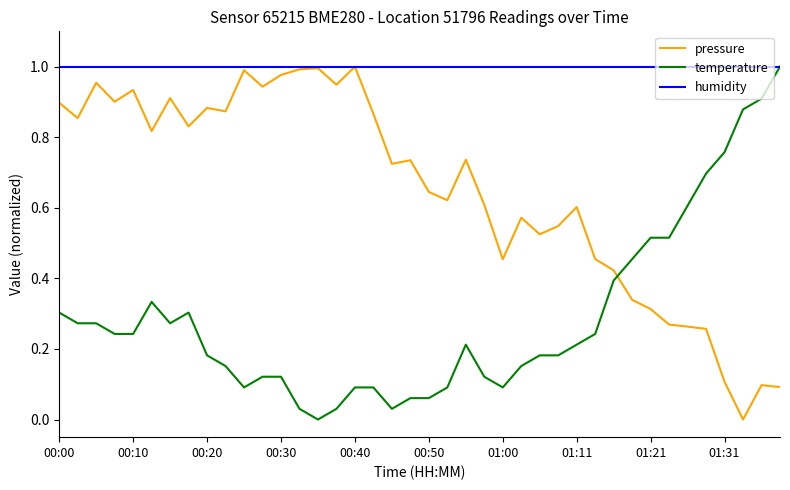

Which series ends up on top after the final intersection of temperature and pressure?

temperature